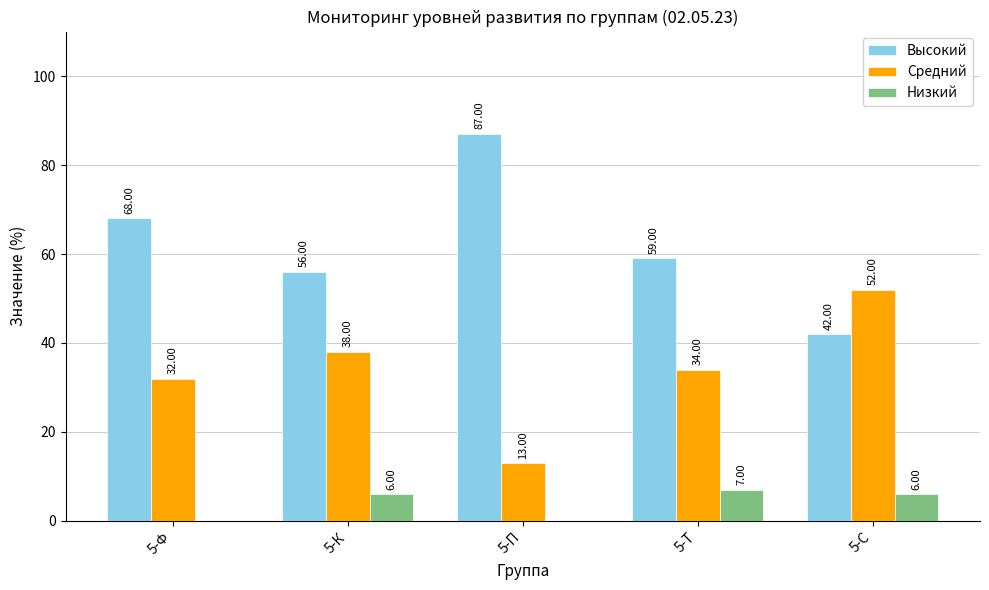

Is the value of Высокий at 5-К greater than the value of Средний at 5-С?

Yes